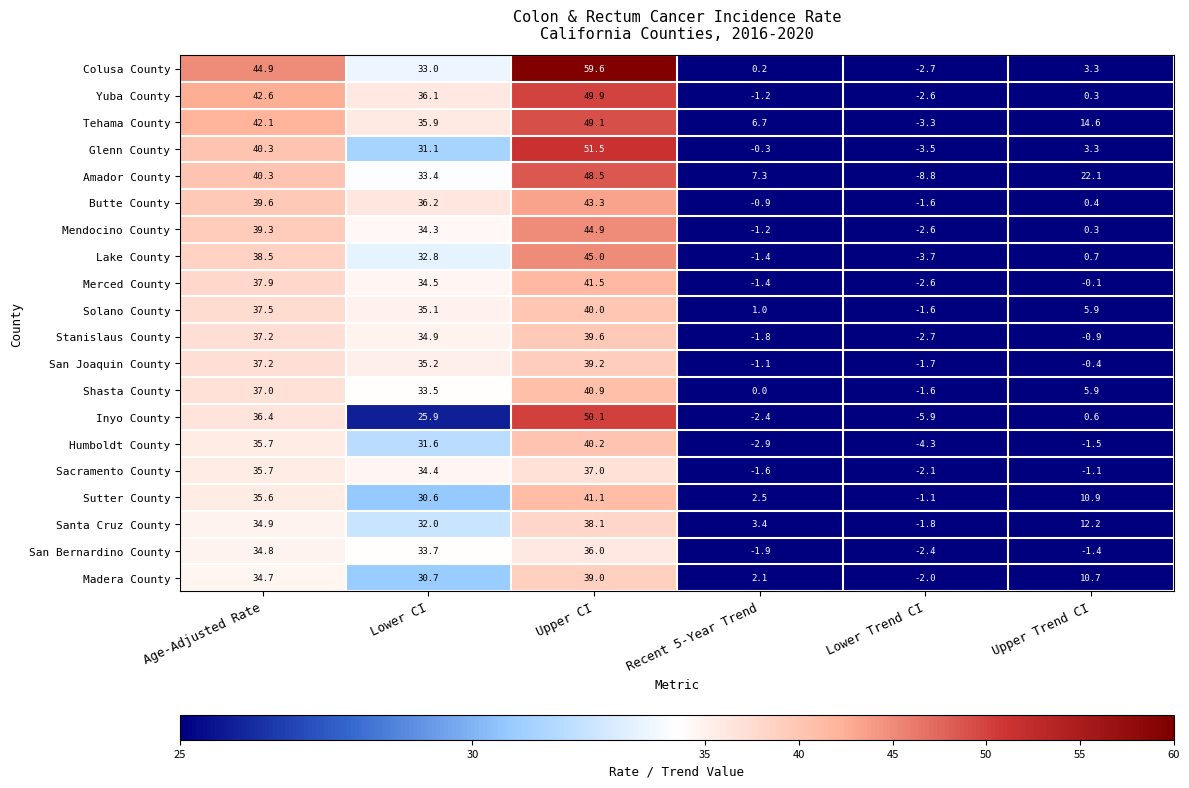

At which category does the chart reach its peak across all series?

Upper CI